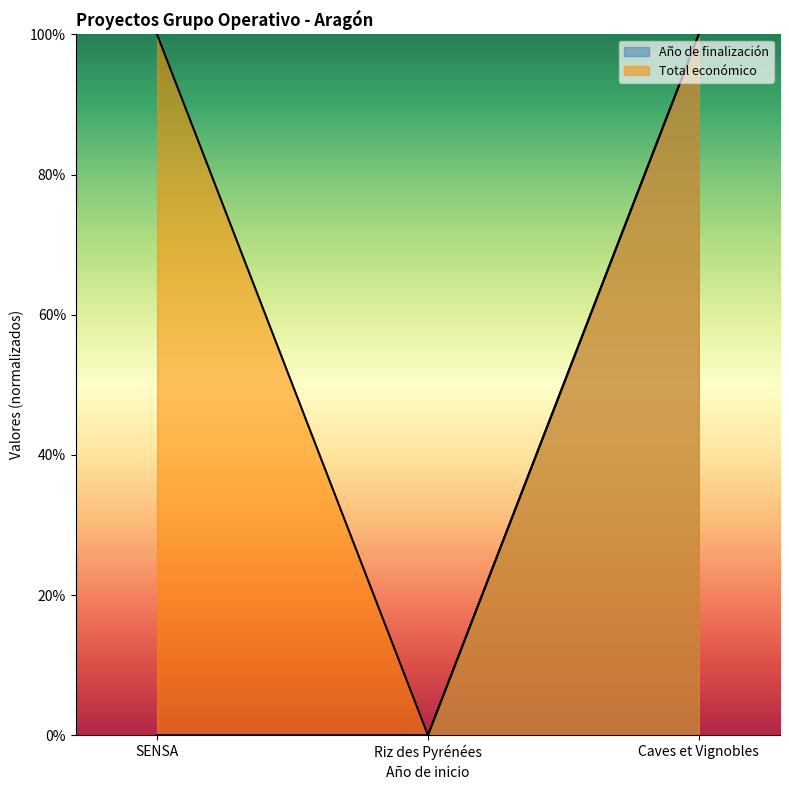

The value of Año de finalización at Riz des Pyrénées is 0.0. True or false?

True